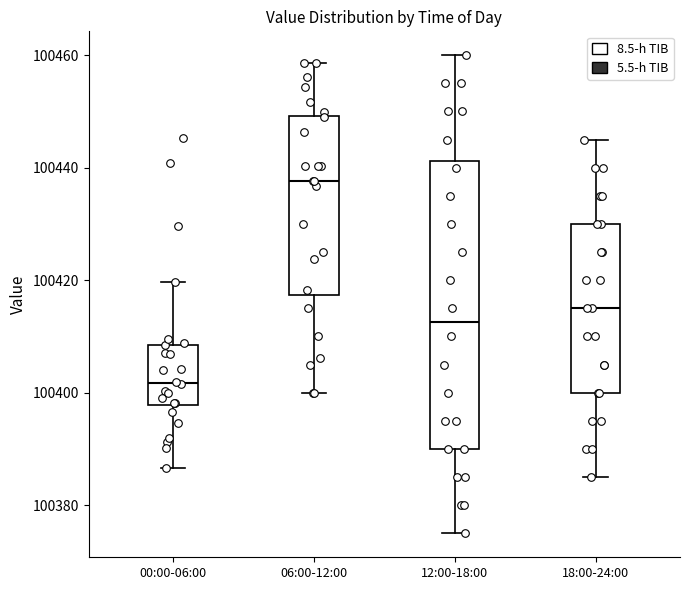

Which box is the tallest, from its lower edge to its upper edge?

12:00-18:00